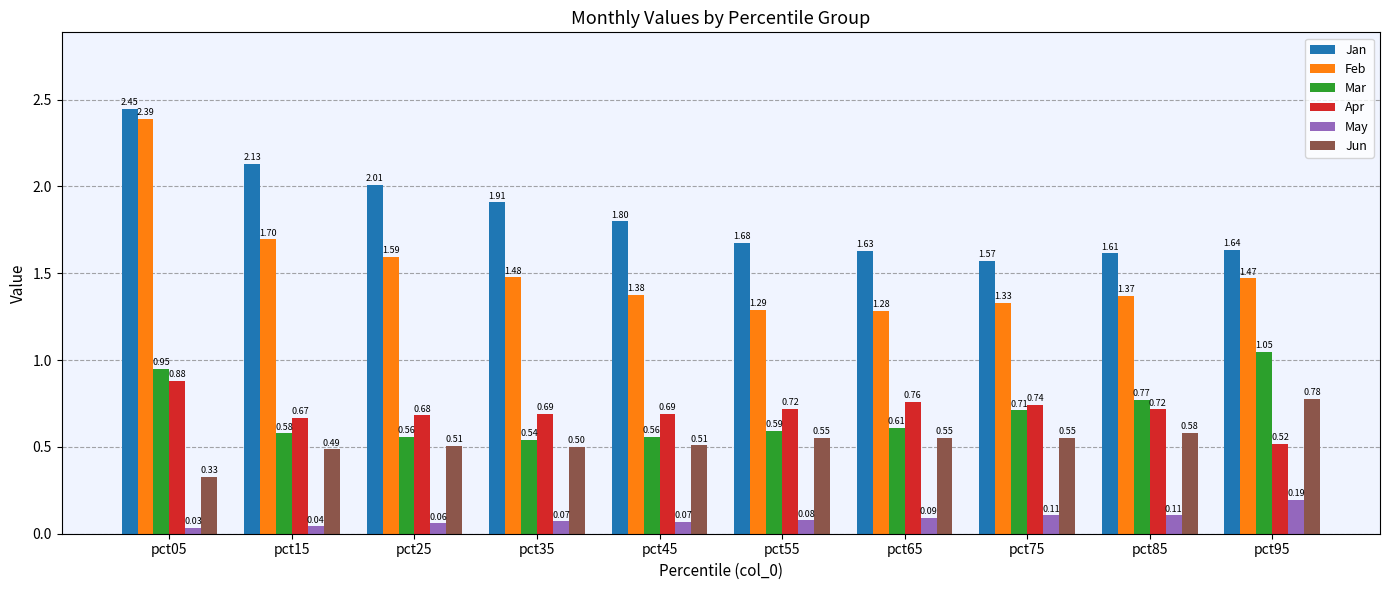

Rank the series by their maximum value, from highest to lowest.

Jan, Feb, Mar, Apr, Jun, May